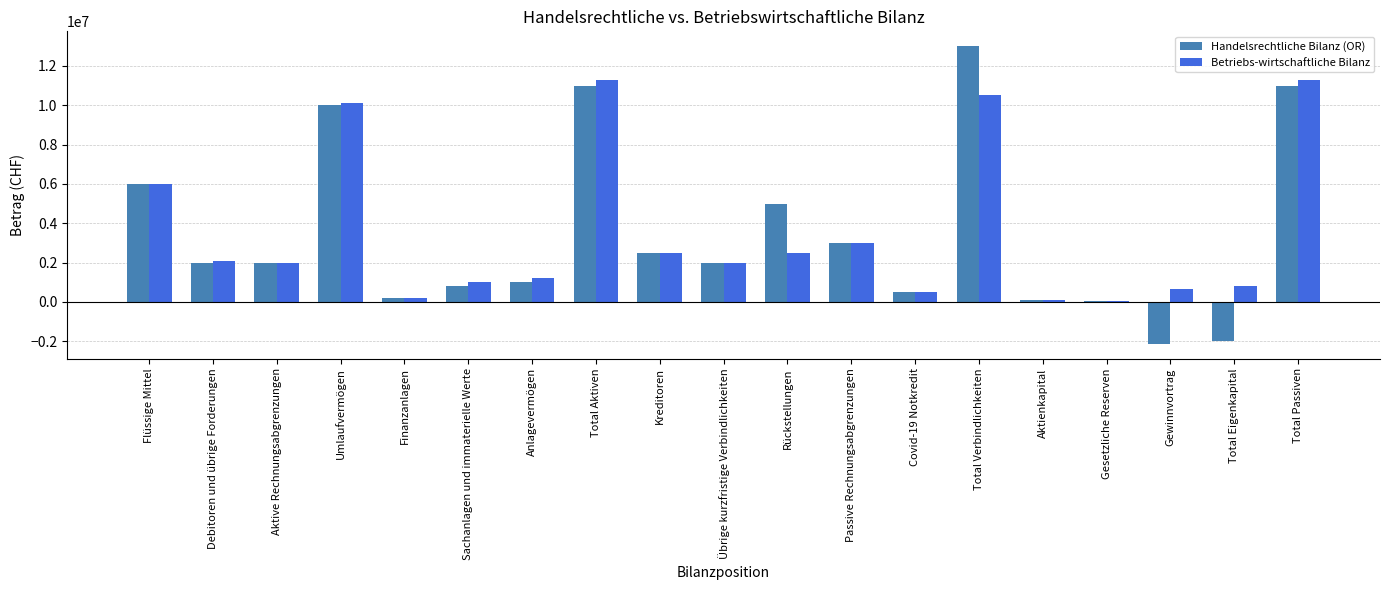

Is the value of Betriebs-wirtschaftliche Bilanz at Gesetzliche Reserven greater than the value of Handelsrechtliche Bilanz (OR) at Total Verbindlichkeiten?

No